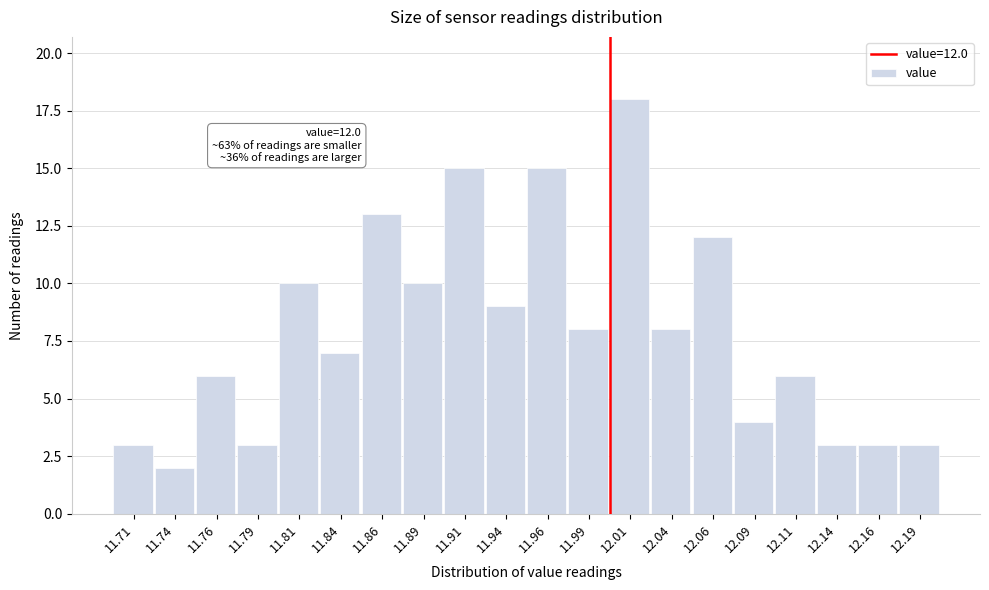

Over which range of the x-axis is the bar tallest?

12.000 to 12.025